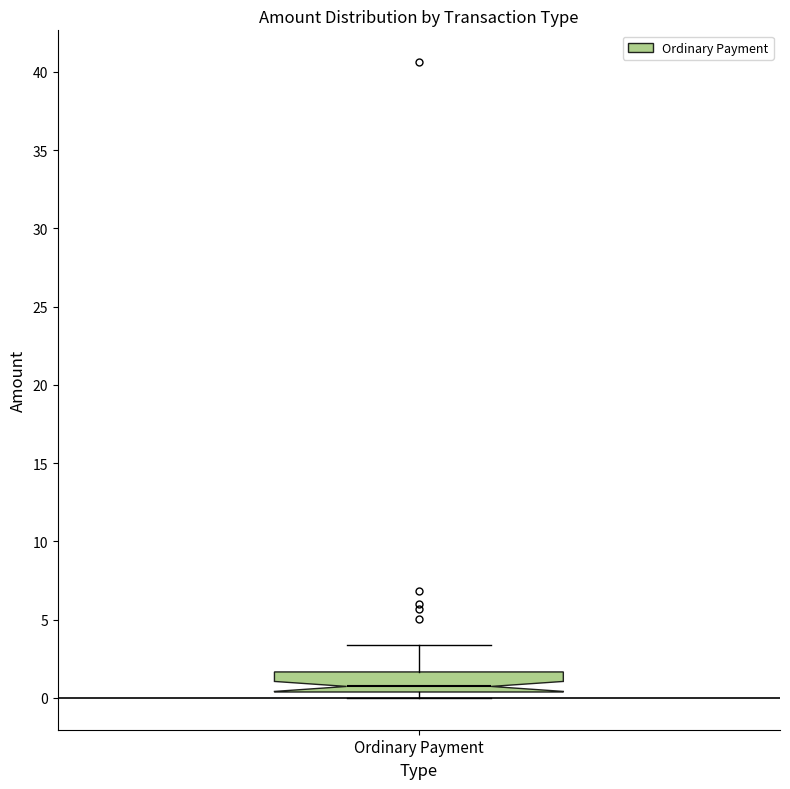

Read this box plot against the y-axis: the position of the median line, the range covered by the box, and the ends of both whiskers. The values are not printed on the chart, so give them approximately, as read against the axis.

median 0.5 (just above the box's lower edge), box 0.5 to 1.5, whiskers 0.0 to 3.5